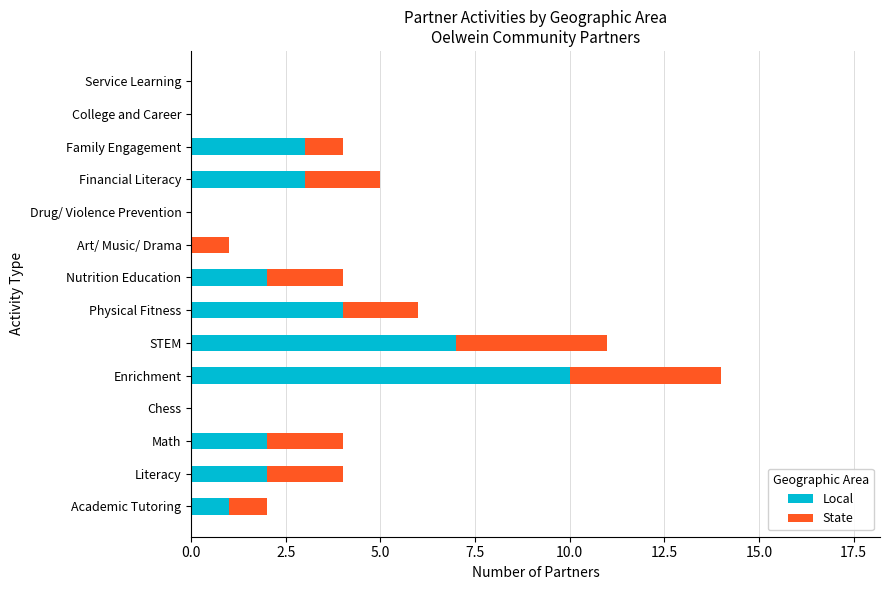

True or false: Local has a value of 2 at Math.

True